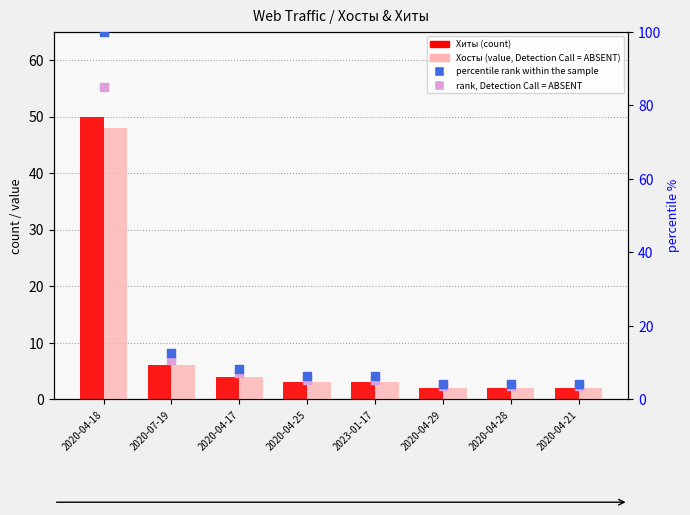

At how many categories does at least one series exceed 7?

3